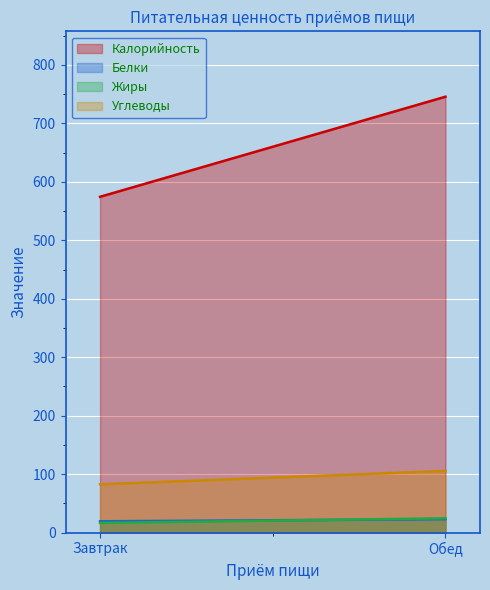

At which category does the chart reach its minimum across all series?

Завтрак